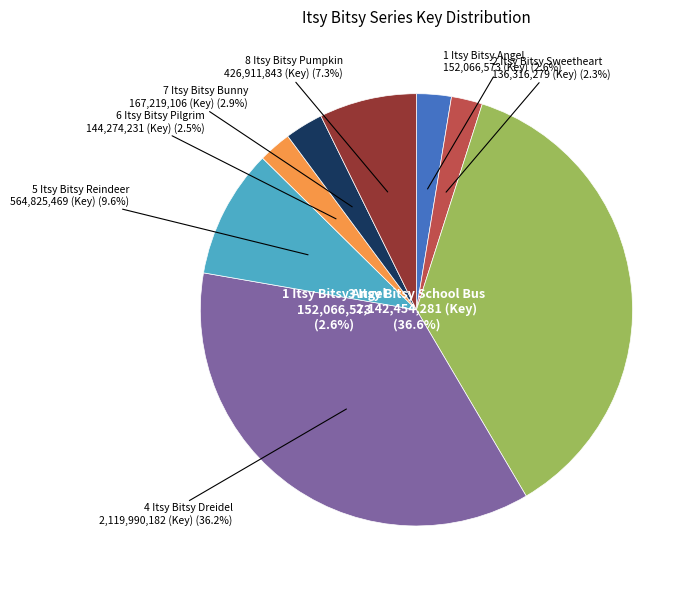

Count the number of slices in the pie.

8